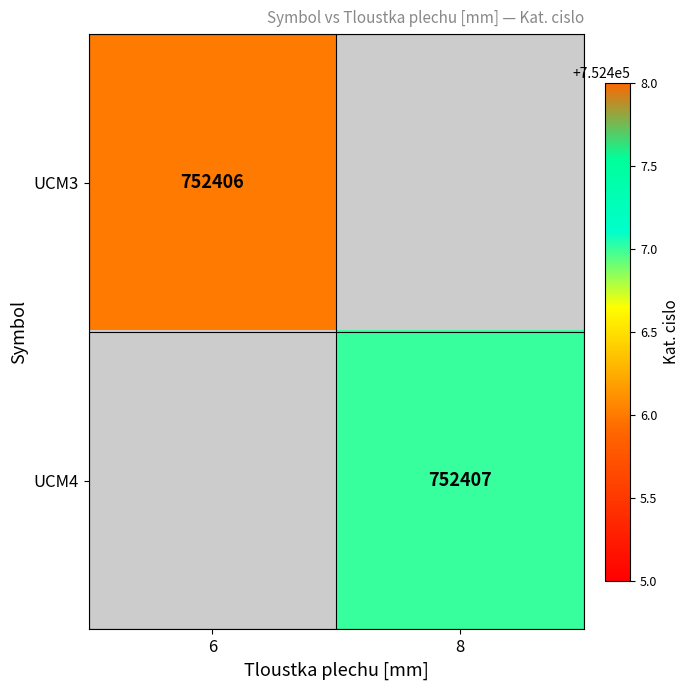

True or false: UCM3 has a value of 752406 at 6.

True